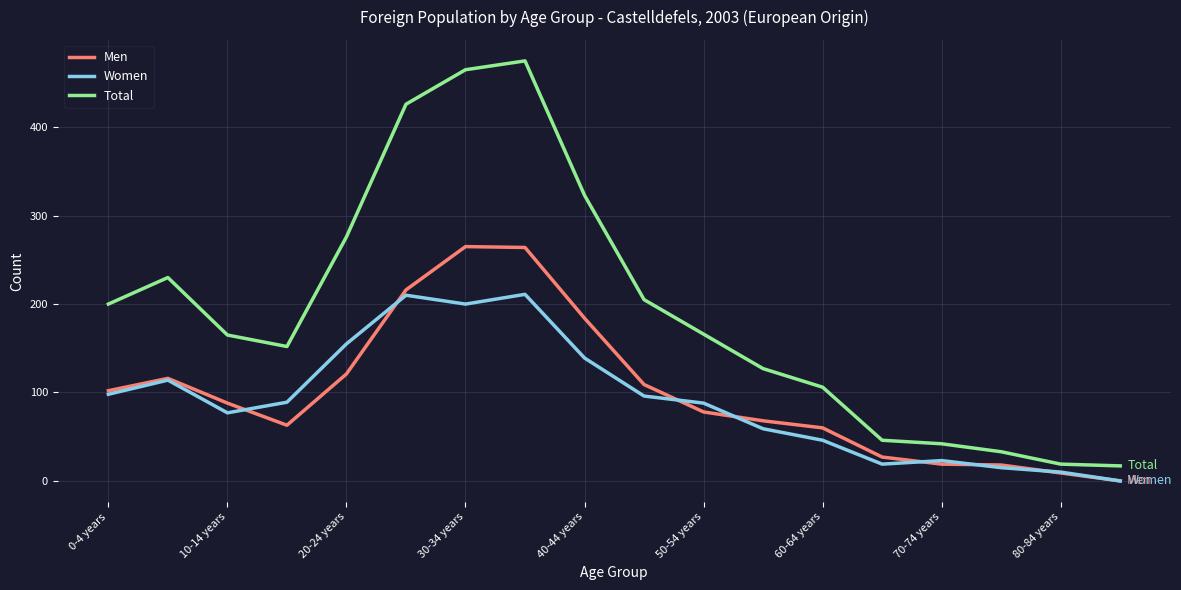

Which series has the largest range (max minus min)?

Total